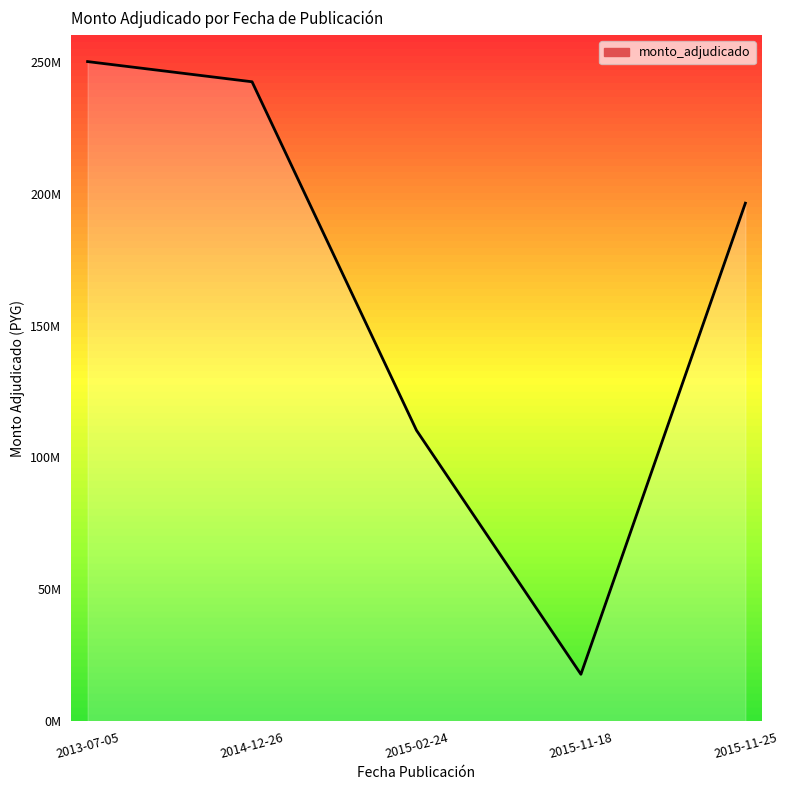

List the labels in order of value, smallest first.

2015-11-18, 2015-02-24, 2015-11-25, 2014-12-26, 2013-07-05